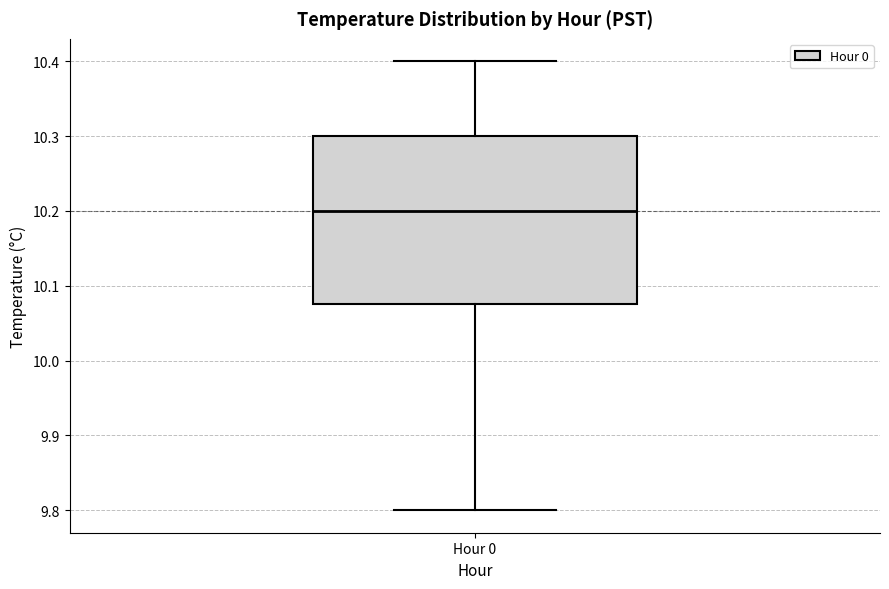

Transcribe this box plot: give where the median line is, the range the box spans, and where the two whiskers end, as read against the y-axis. The values are not printed on the chart, so give them approximately, as read against the axis.

median 10.20, box 10.08 to 10.30, whiskers 9.80 to 10.40